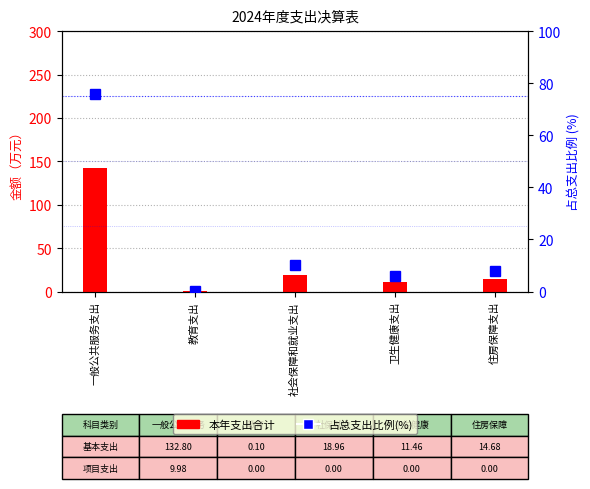

What are all the series names shown in the legend?

本年支出合计, 占总支出比例(%)